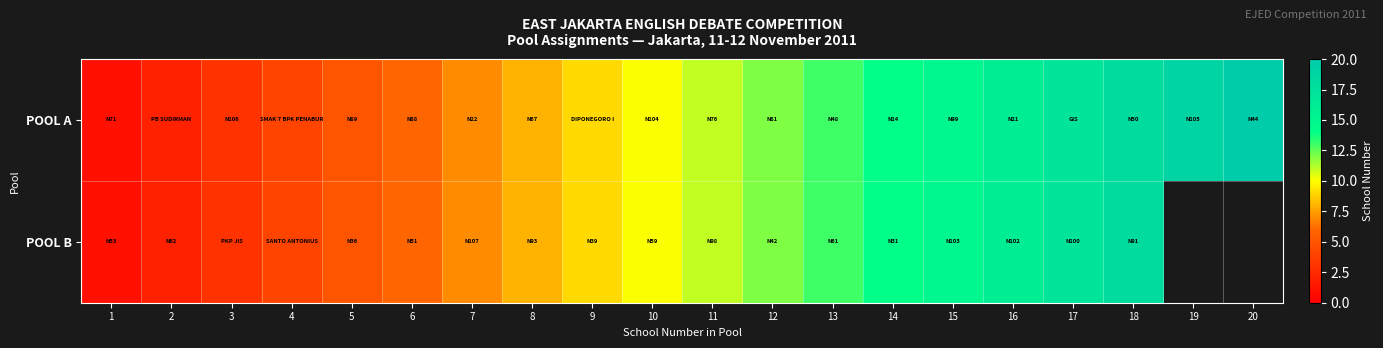

Is it true that POOL B equals 2.0 at 2?

True